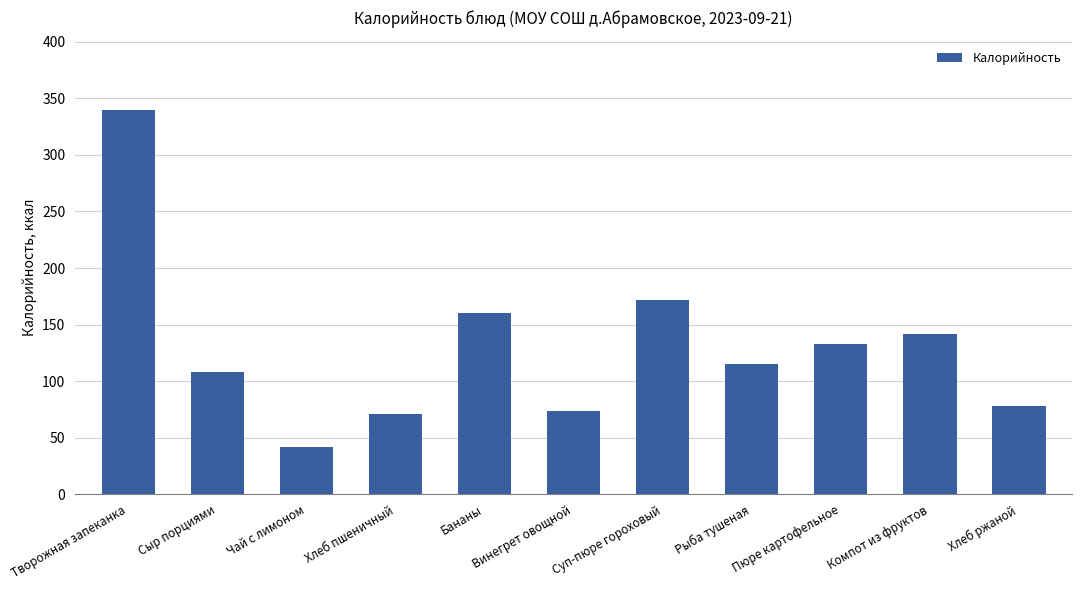

Where does the data first go above 115?

Творожная запеканка